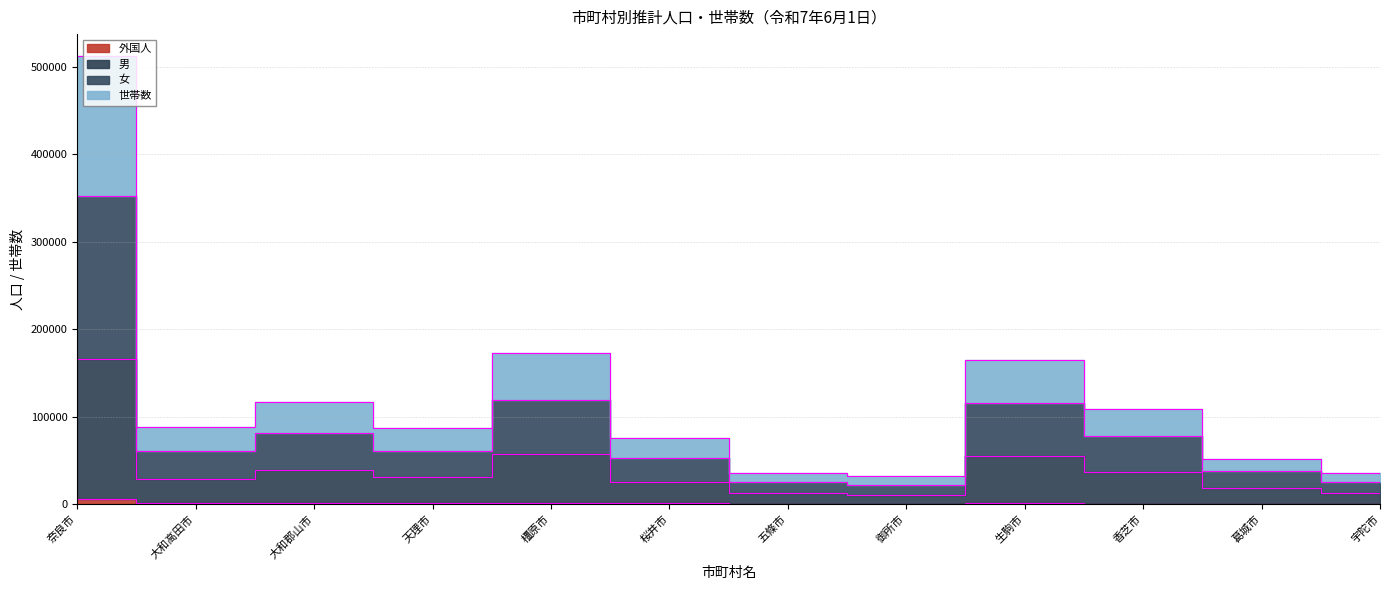

Which series has the widest spread of values?

世帯数